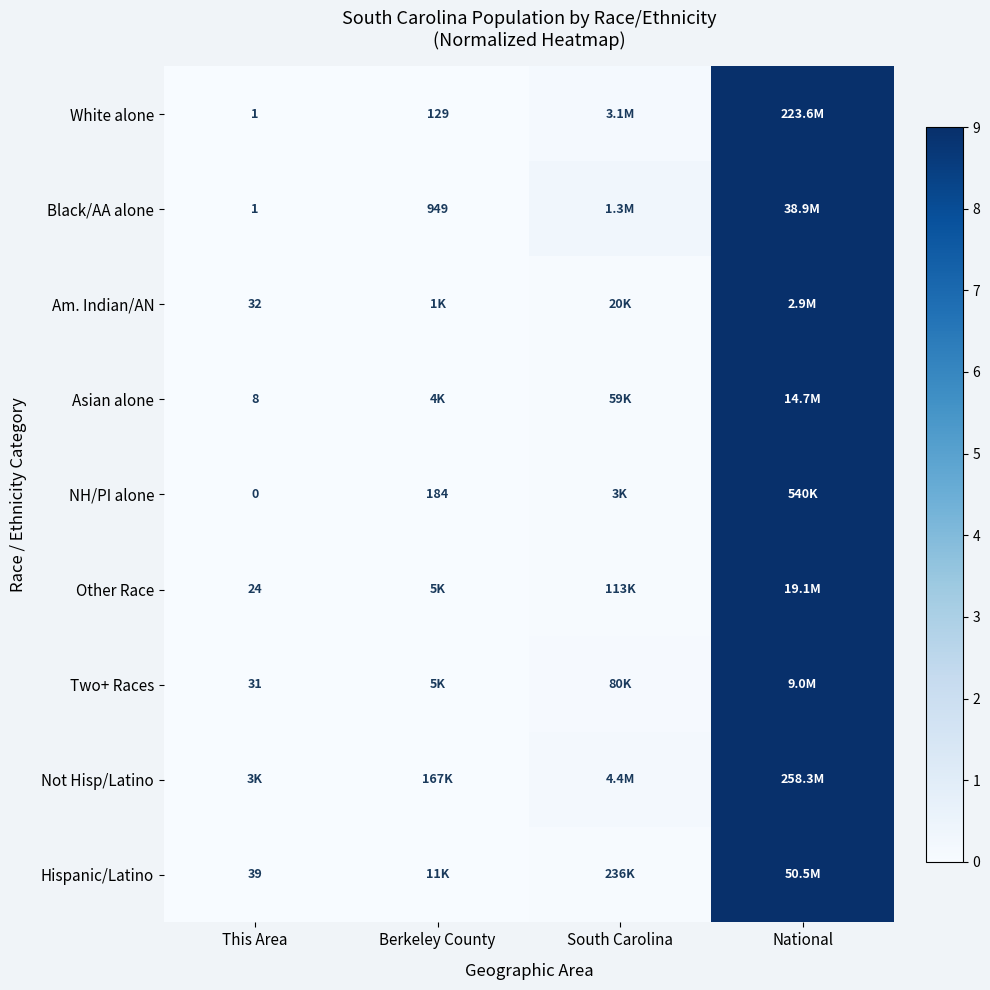

At how many categories does at least one series exceed 2?

1